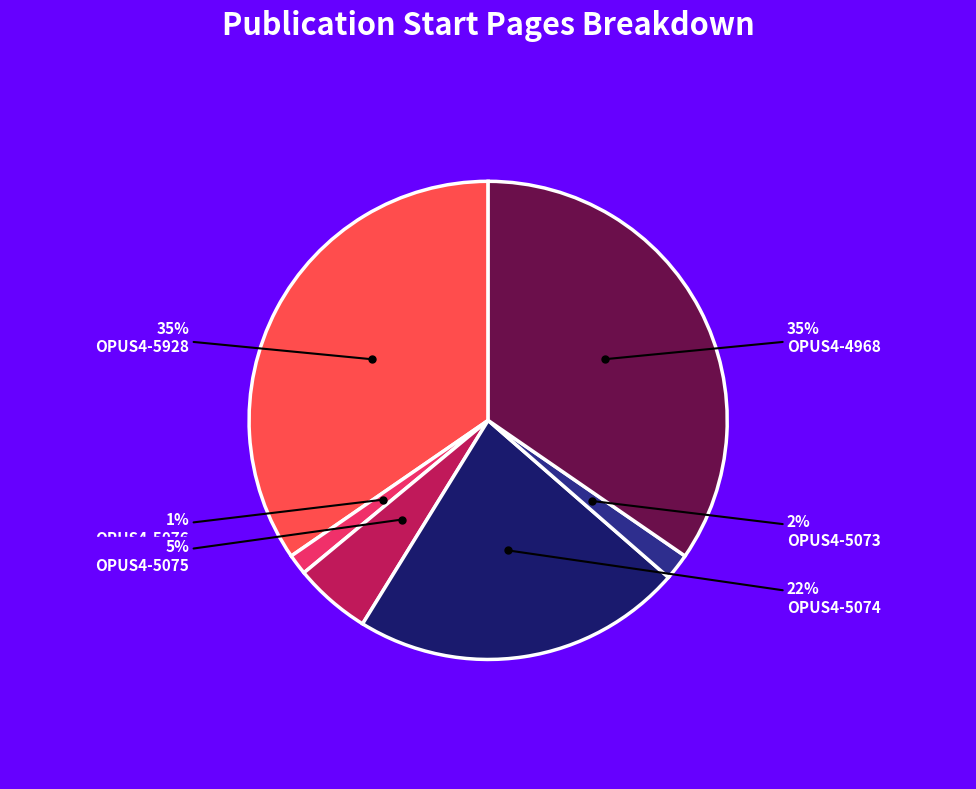

Is there any slice that represents more than half of the pie?

No